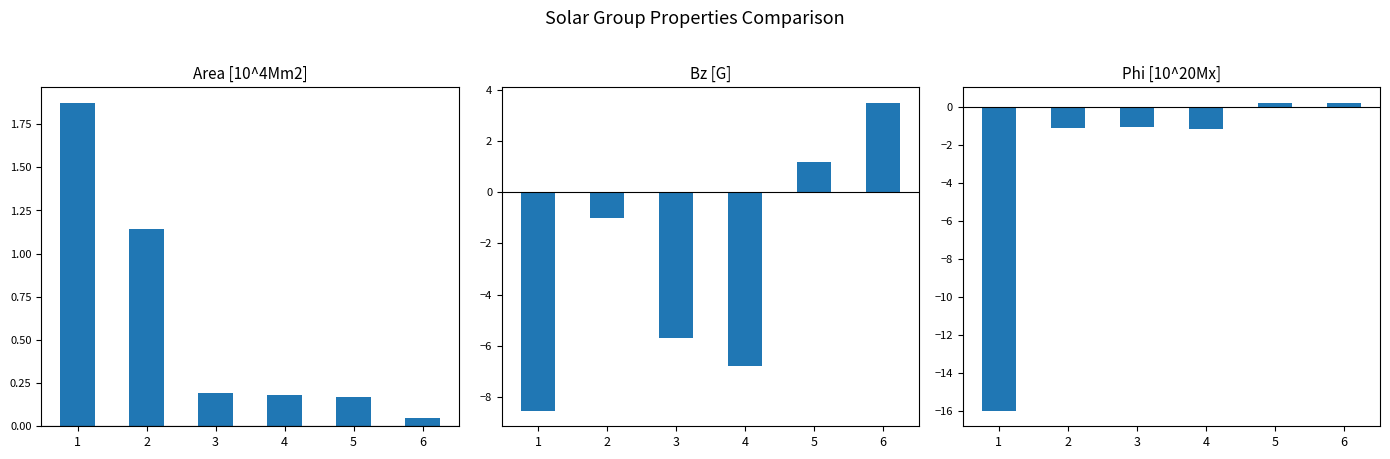

What is the spread (max minus min) of values at 1?

17.8